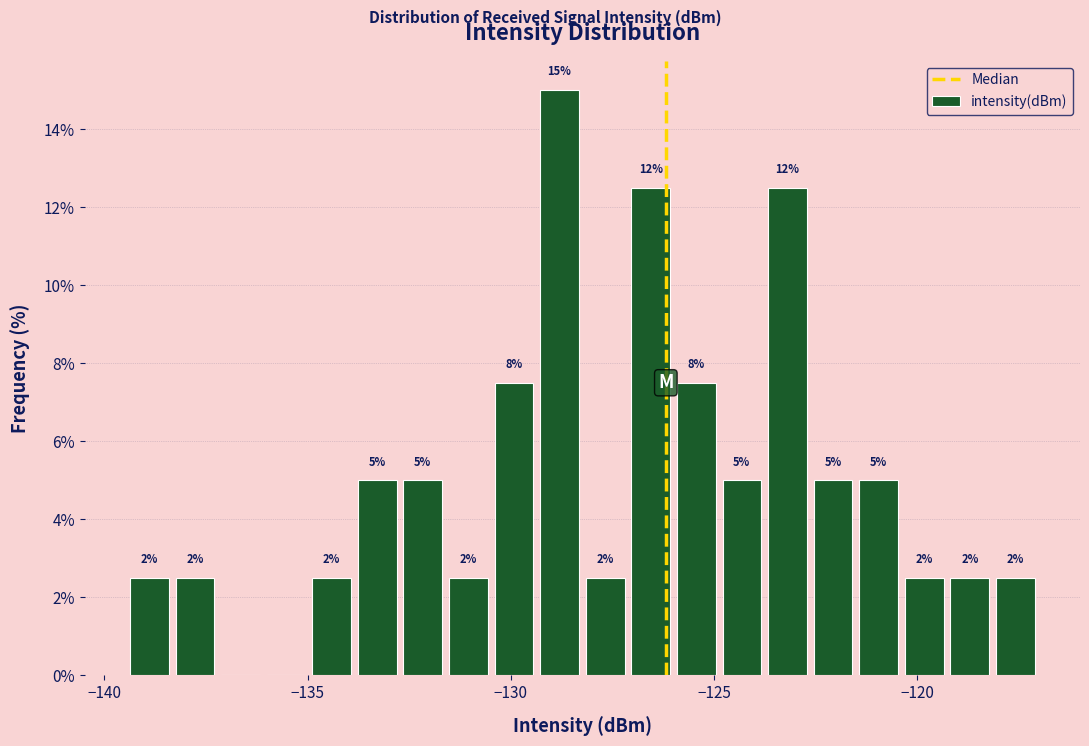

Around what value on the x-axis is the tallest bar? Give the approximate position of its centre, as read against the axis.

-129.0